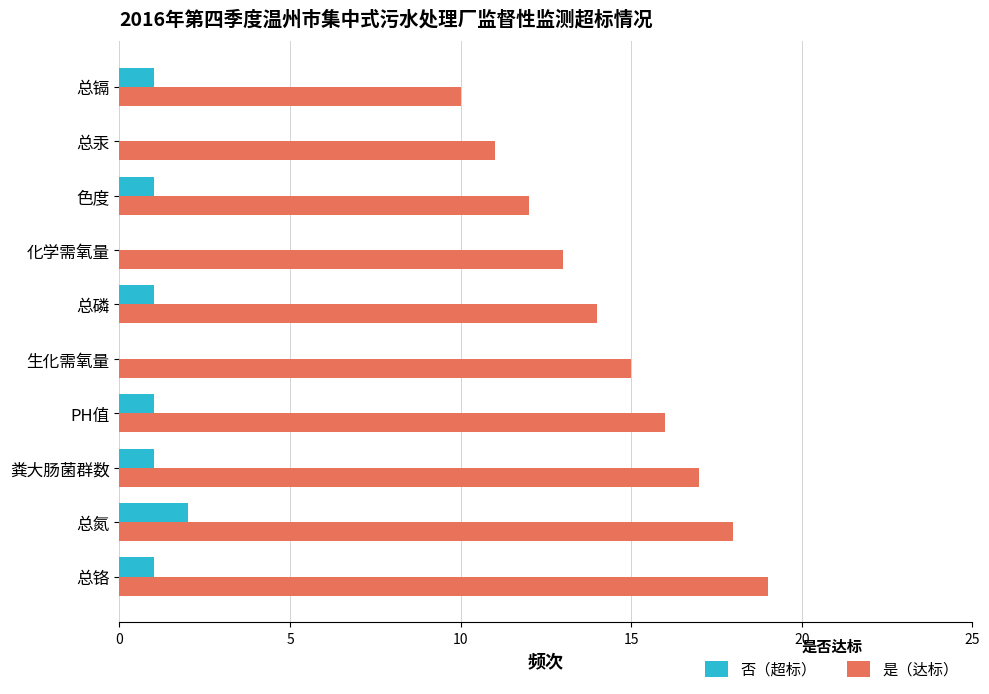

Is it true that 是（达标） equals 19 at 总铬?

True